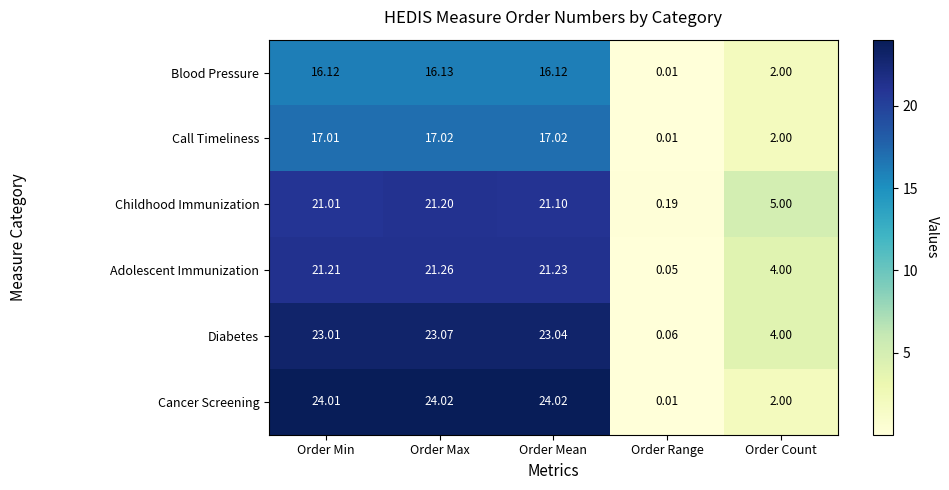

Rank the series at Order Max from highest to lowest value.

Cancer Screening, Diabetes, Adolescent Immunization, Childhood Immunization, Call Timeliness, Blood Pressure